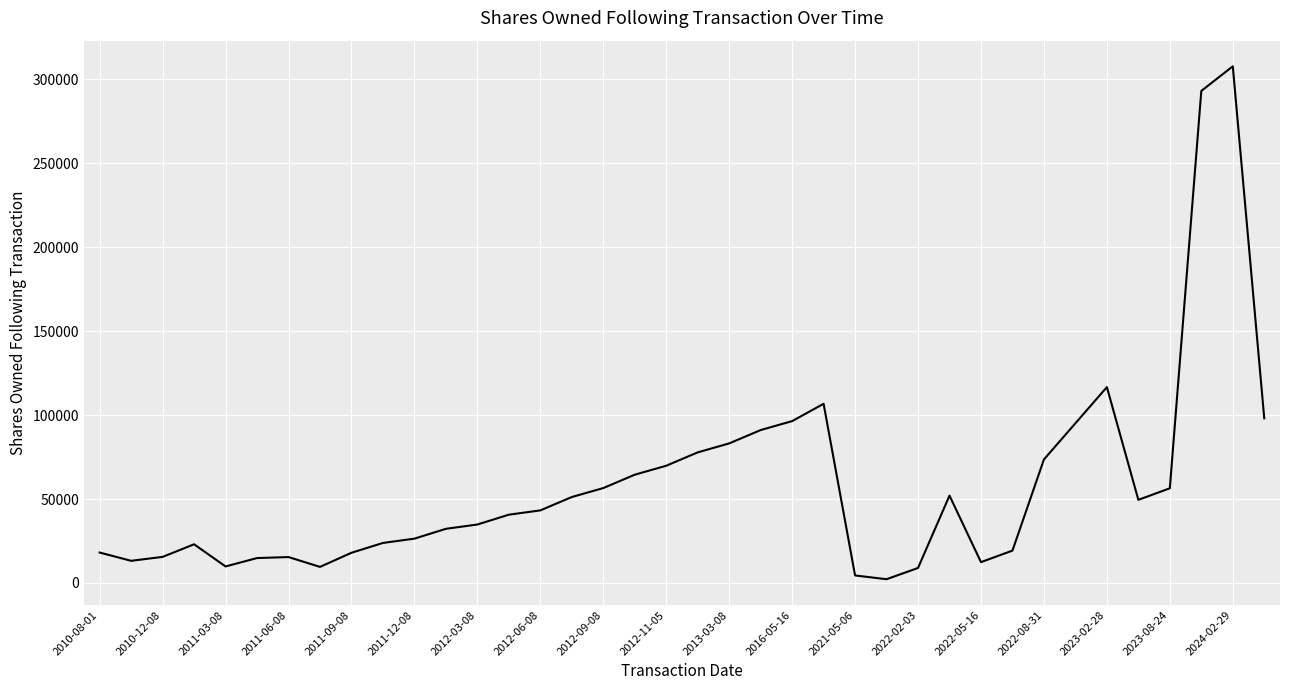

What is the greatest value displayed?

307831